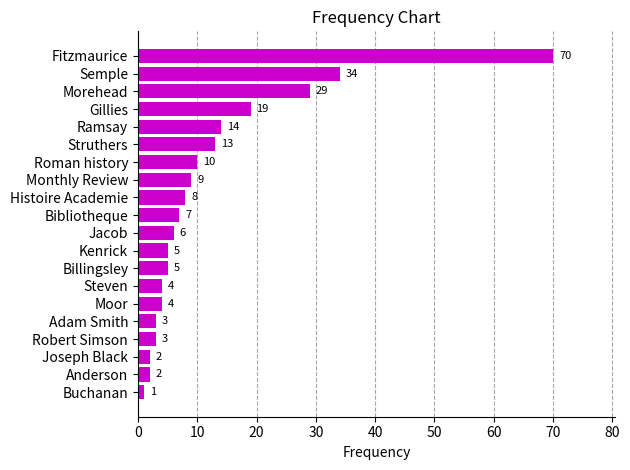

What is the label of the 9th bar from the bottom?

Kenrick